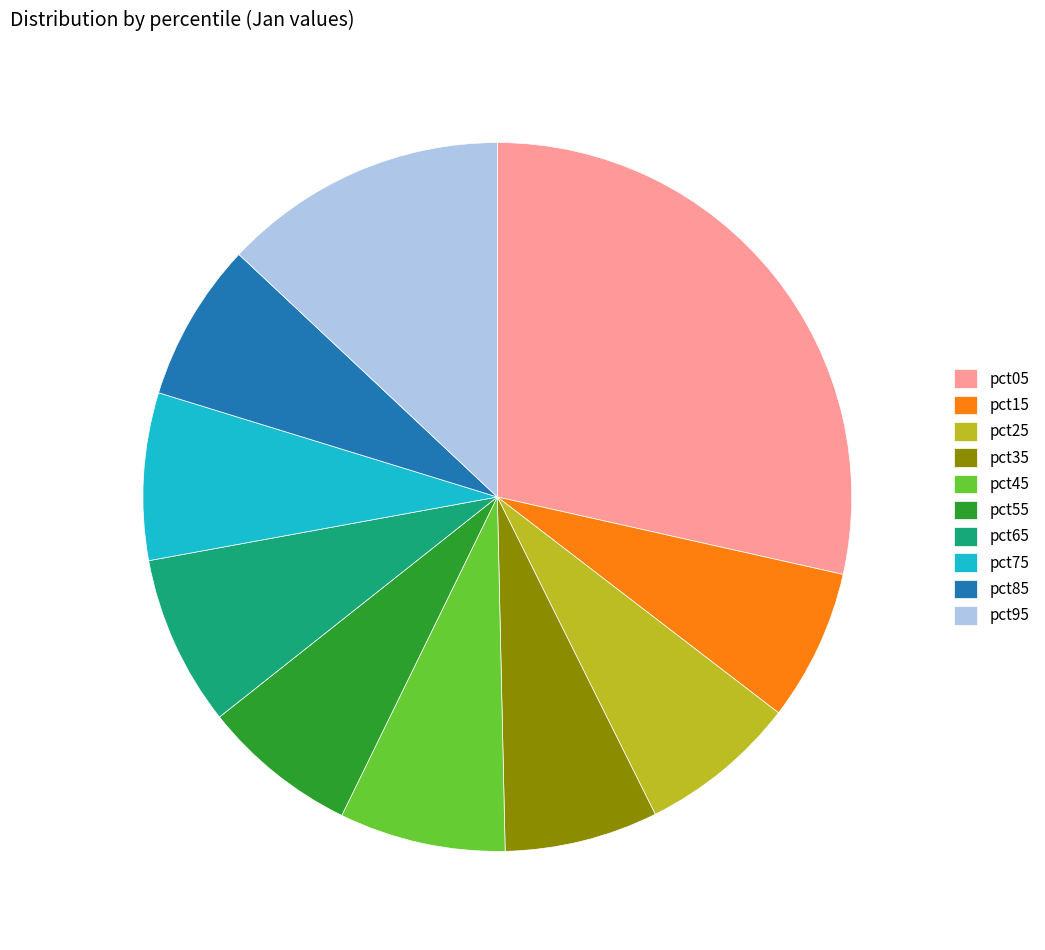

Do pct45 and pct75 together represent more than half of the pie?

No